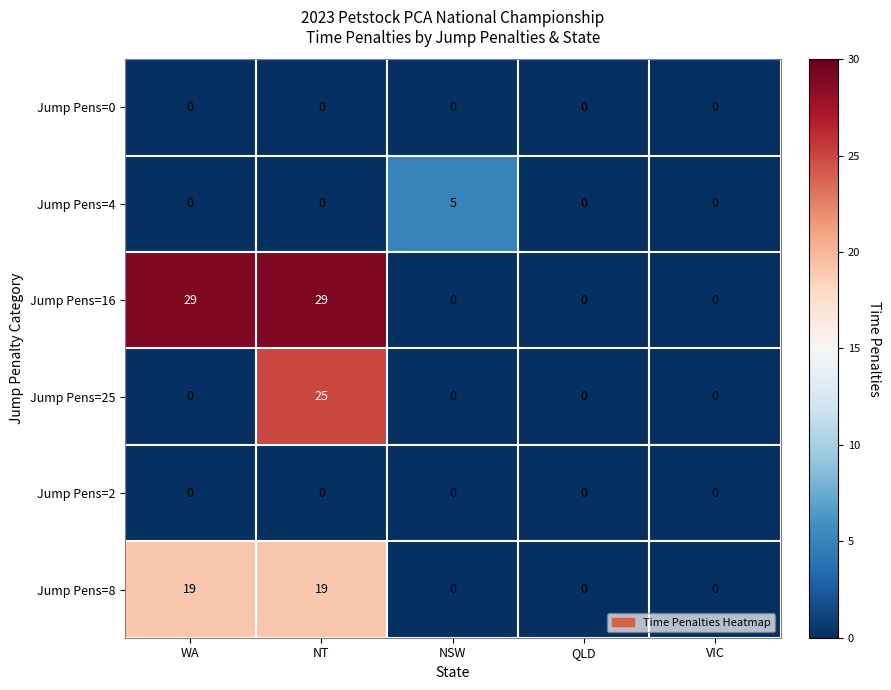

What is the maximum value shown in the chart?

29